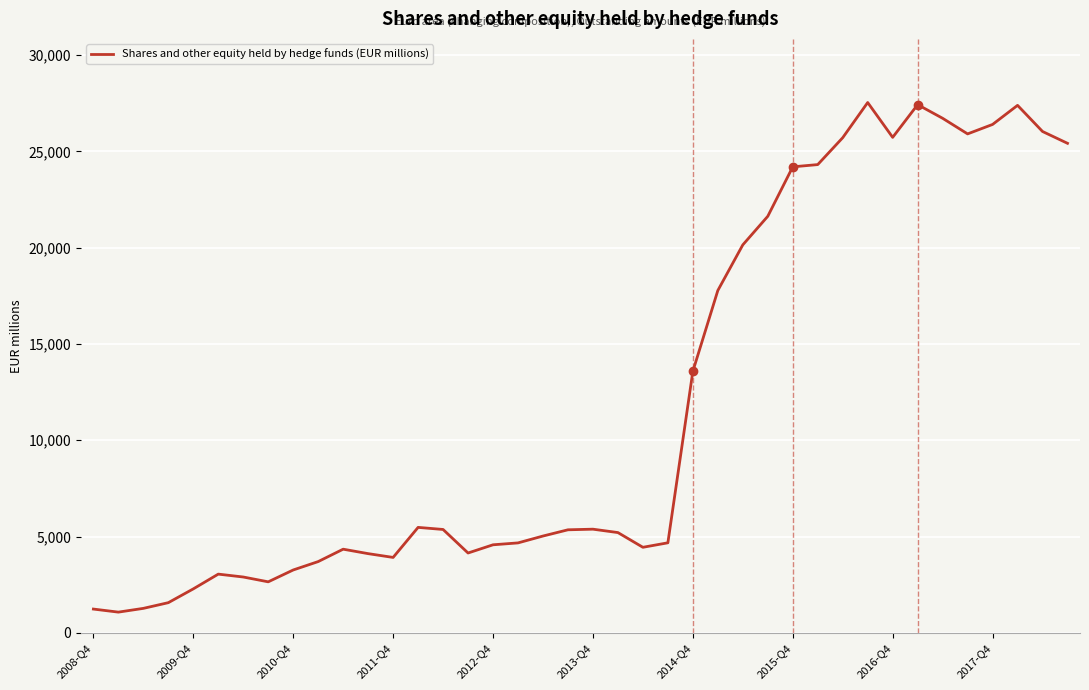

What is the difference between the maximum and minimum values?

26463.5